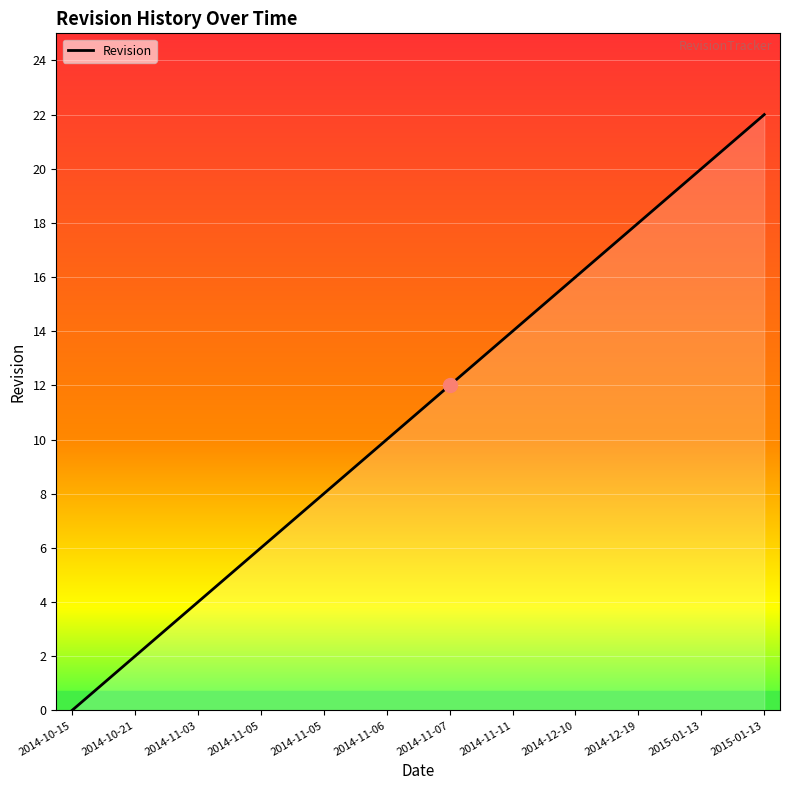

Reading left to right, what are all the values shown in this chart?

0	1	2	3	4	5	6	7	8	9	10	11	12	13	14	15	16	17	18	19	20	21	22